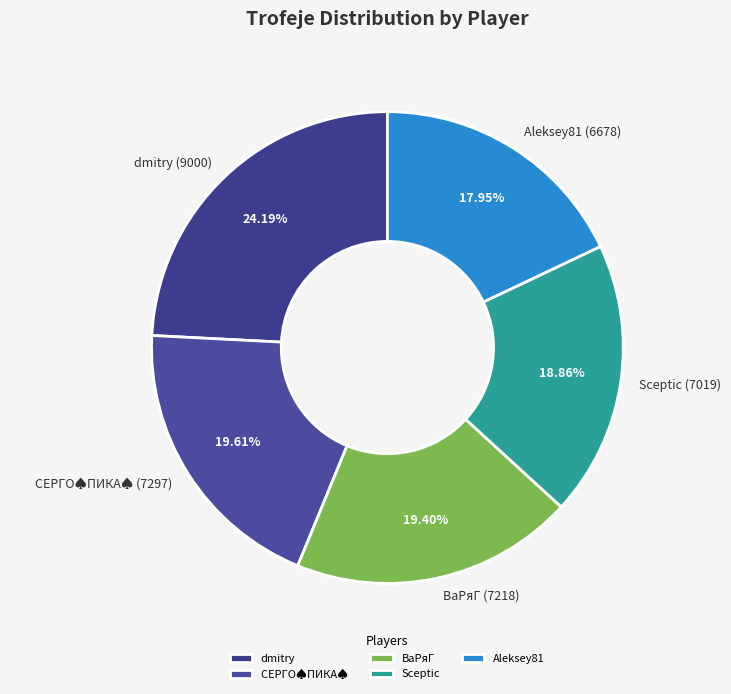

To the nearest percent, what percentage of the pie is dmitry?

24%